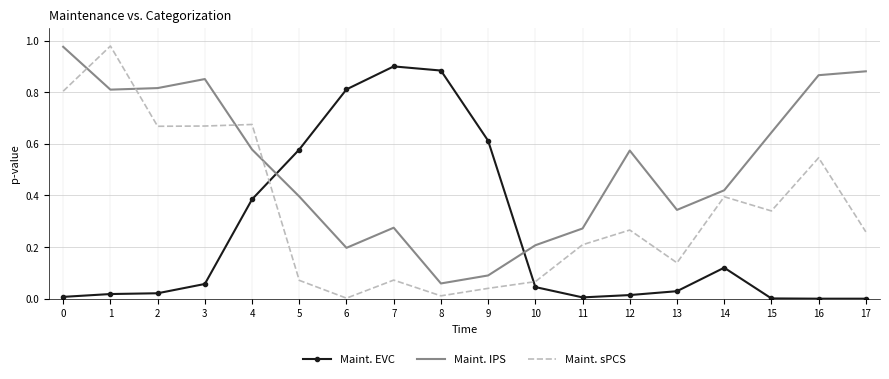

True or false: Maint. sPCS has a value of 0.2 at 16.

False